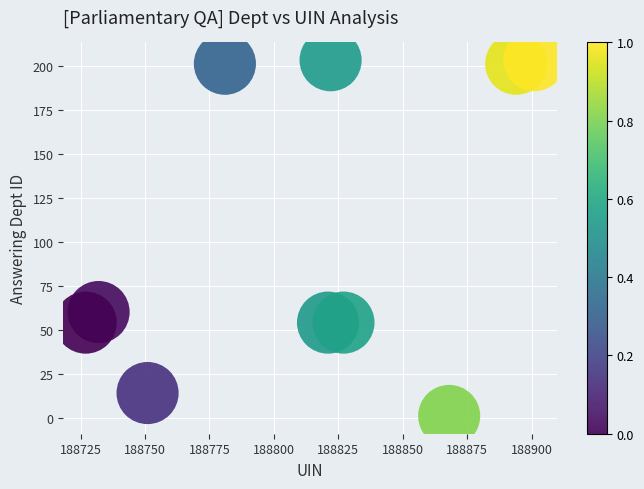

What is the range of Y values (max minus min)?

202